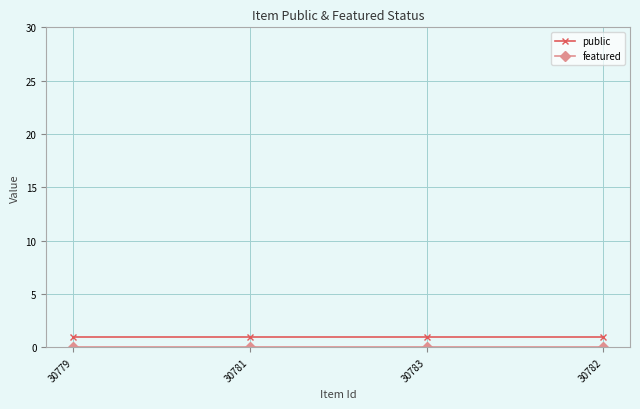

What is the label of the 4th point from the left?

30782